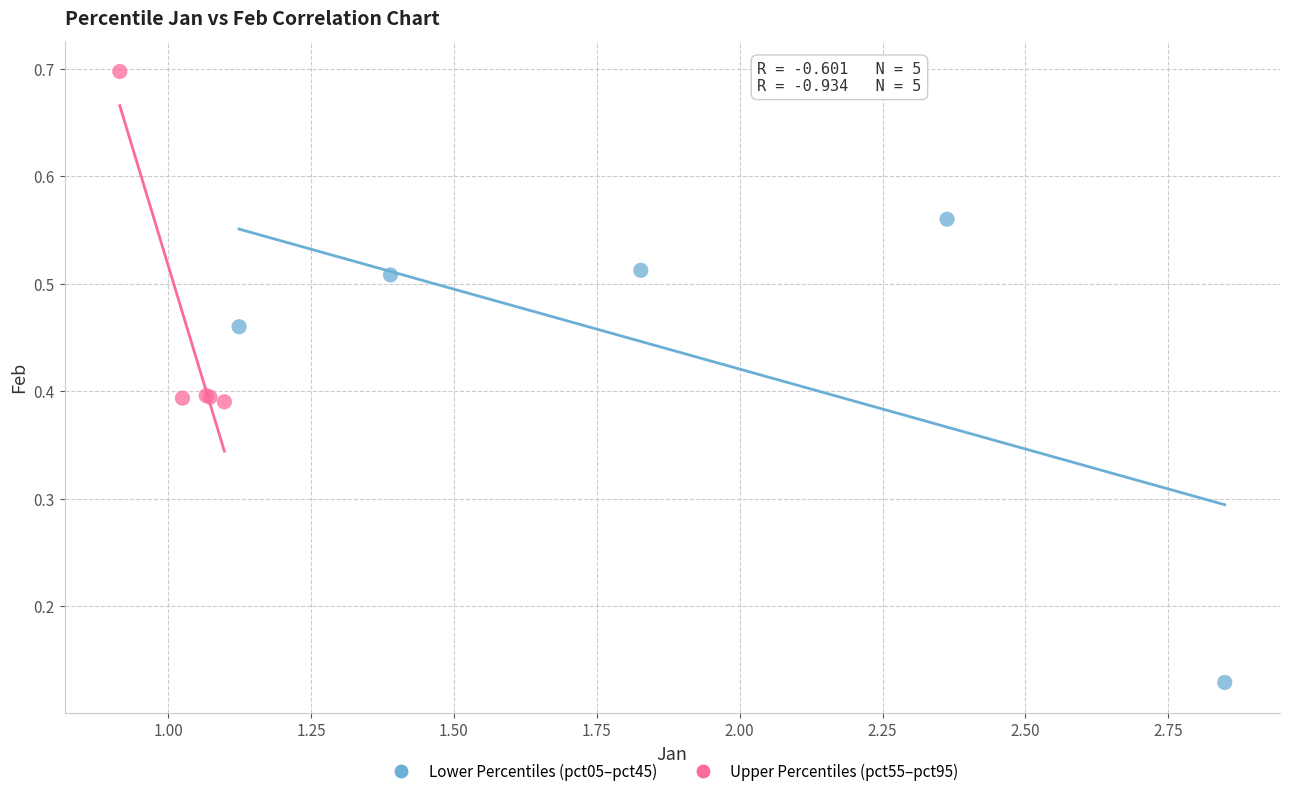

What are all the series names shown in the legend?

Lower Percentiles (pct05–pct45), Upper Percentiles (pct55–pct95)